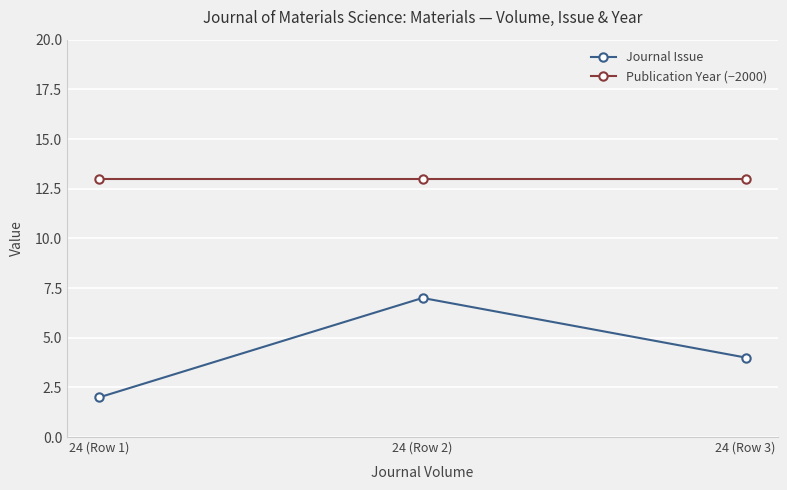

At which category is the sum across all series the highest?

24 (Row 2)